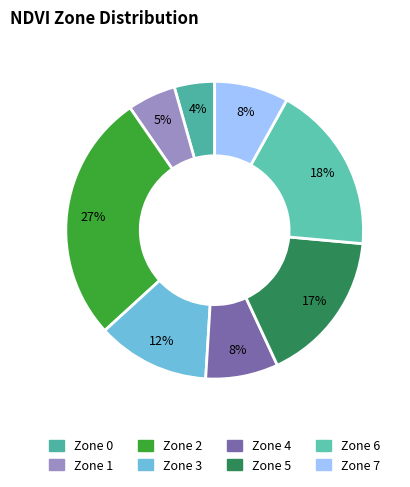

What is the smallest slice in the pie chart?

Zone 0